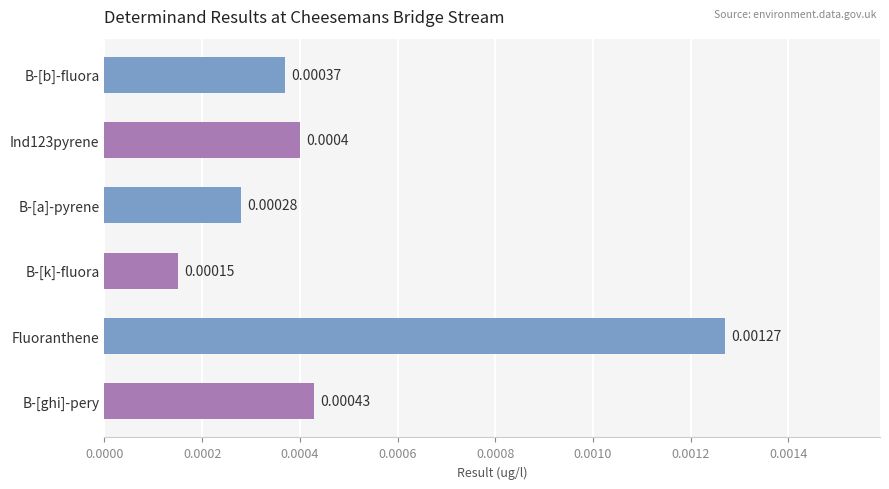

Which category has the lowest value across all series?

B-[k]-fluora